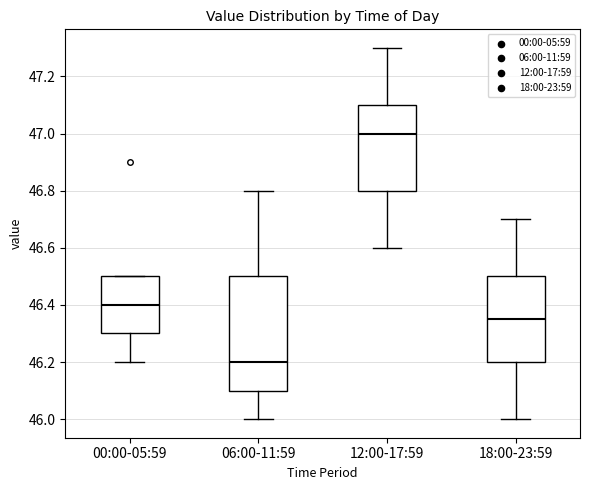

Reading left to right, read every box against the y-axis: the position of its median line, the range the box covers, and the ends of its whiskers. The values are not printed on the chart, so give them approximately, as read against the axis.

00:00-05:59: median 46.40, box 46.30 to 46.50, whiskers 46.20 to 46.50
06:00-11:59: median 46.20, box 46.10 to 46.50, whiskers 46.00 to 46.80
12:00-17:59: median 47.00, box 46.80 to 47.10, whiskers 46.60 to 47.30
18:00-23:59: median 46.36, box 46.20 to 46.50, whiskers 46.00 to 46.70